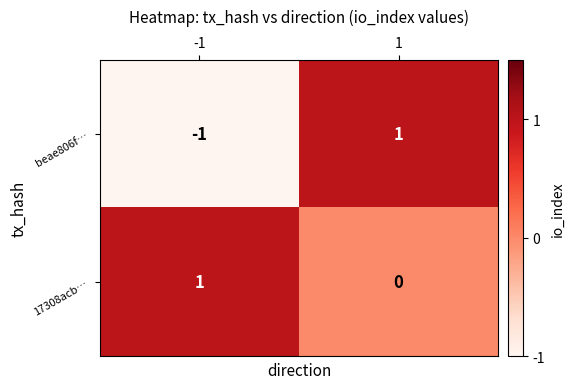

At 1, list the series in order from largest to smallest.

beae806f…, 17308acb…